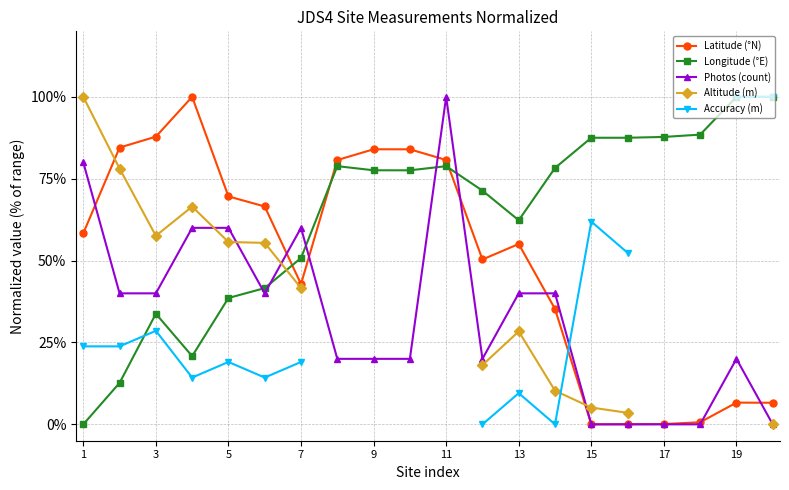

Which series has the largest range (max minus min)?

Latitude (°N)